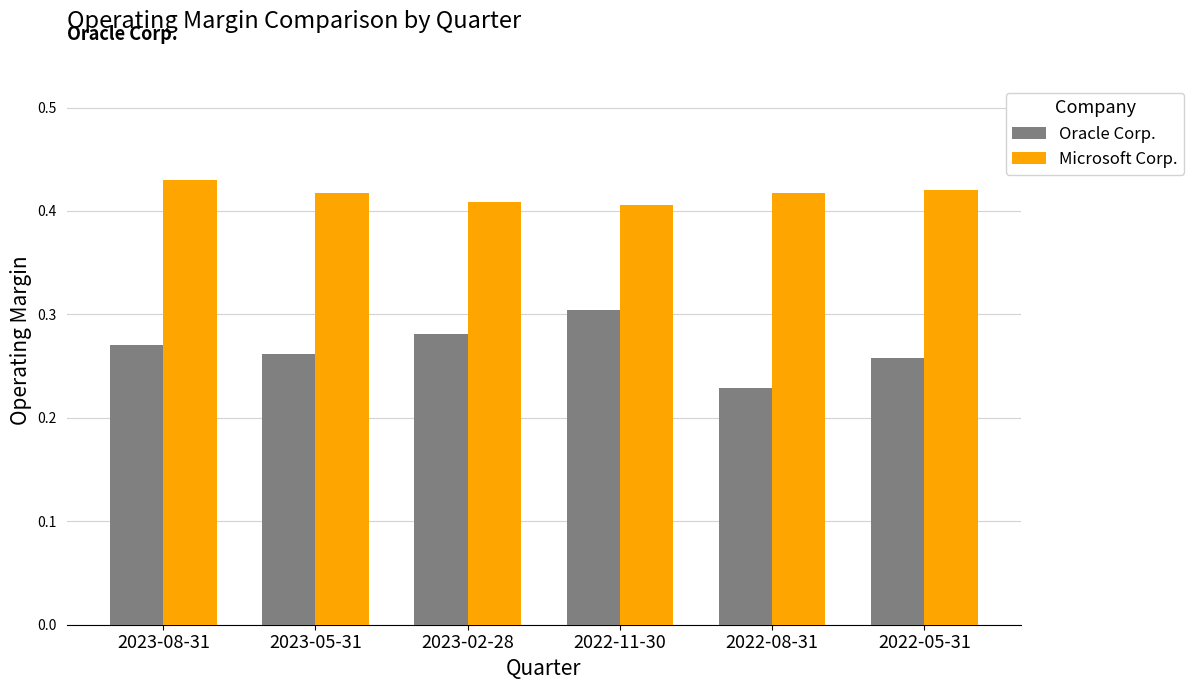

What is the sum of all Microsoft Corp. values?

2.5